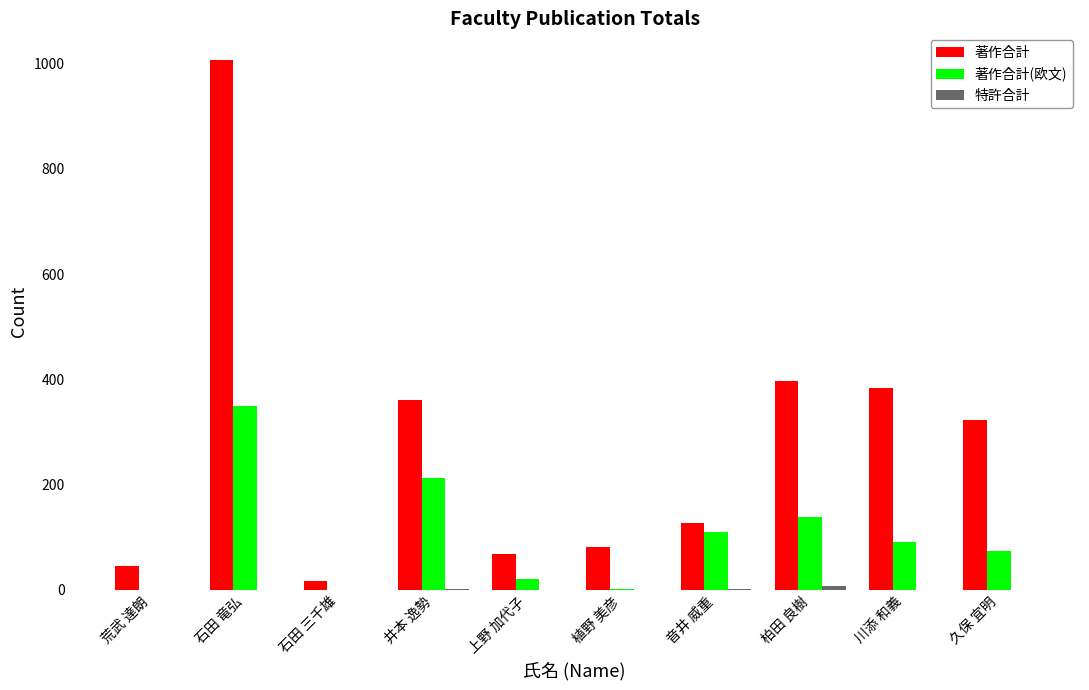

True or false: 著作合計(欧文) has a value of -123 at 荒武 達朗.

False